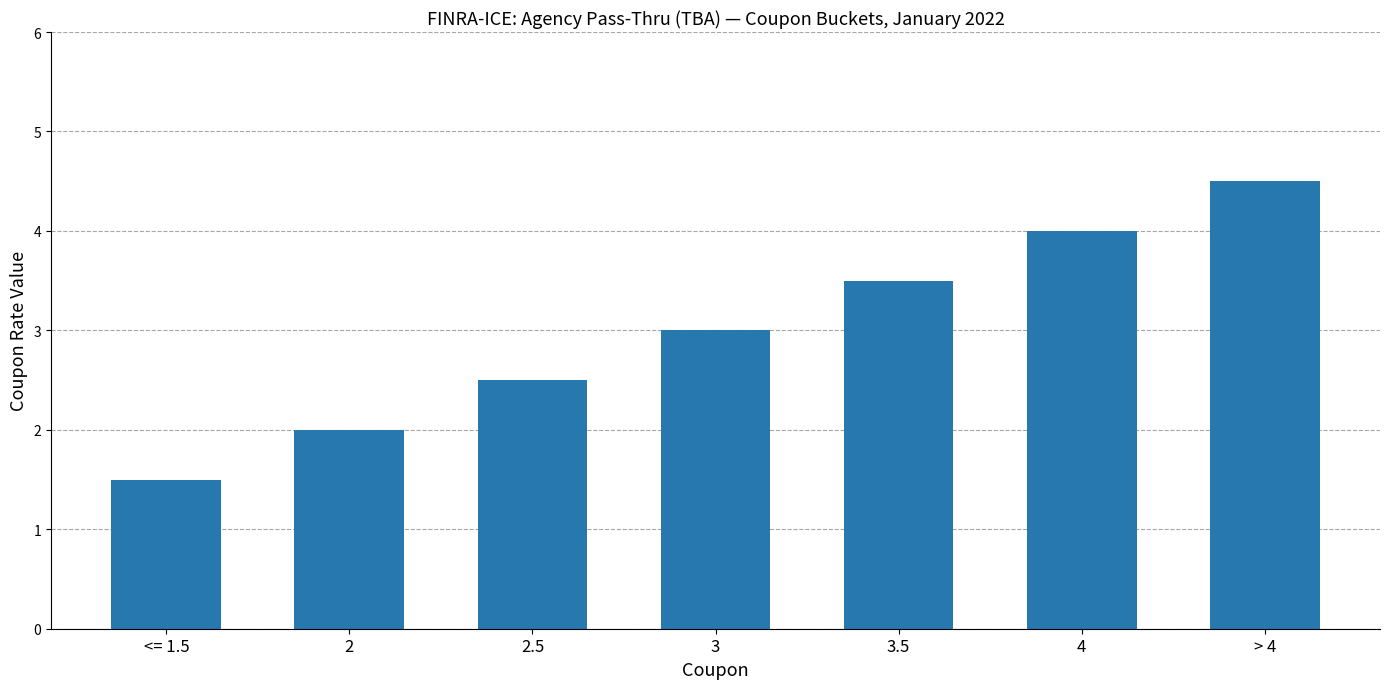

What is the value of the 4th bar from the left?

3.0